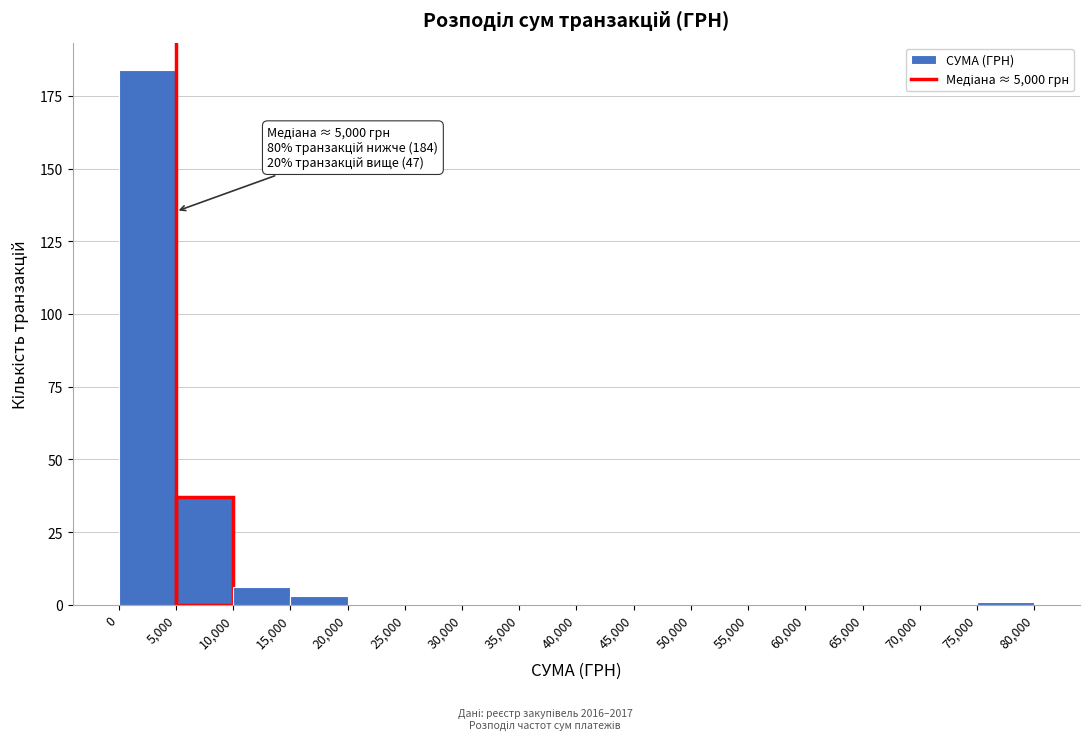

Over which range of the x-axis is the bar tallest?

0 to 5,000